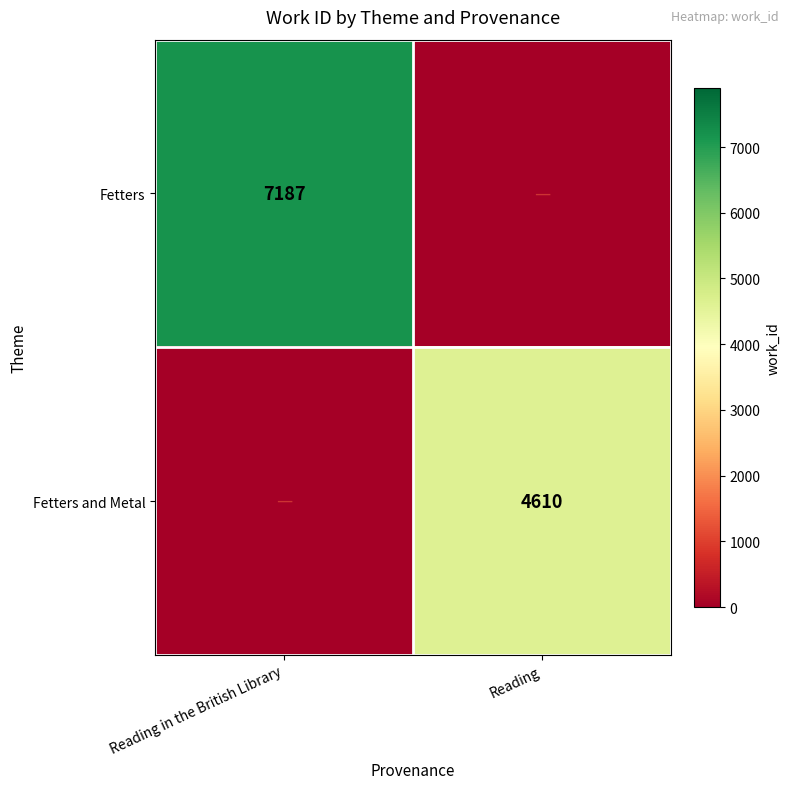

The Fetters series shows 7187 at Reading in the British Library. True or false?

True